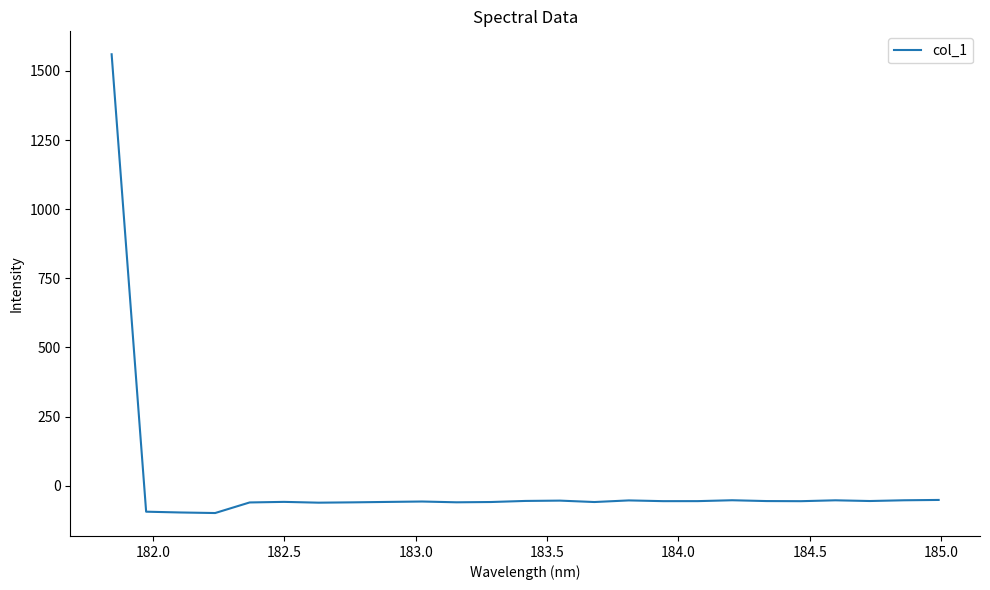

What is the minimum value shown in the chart?

-98.5